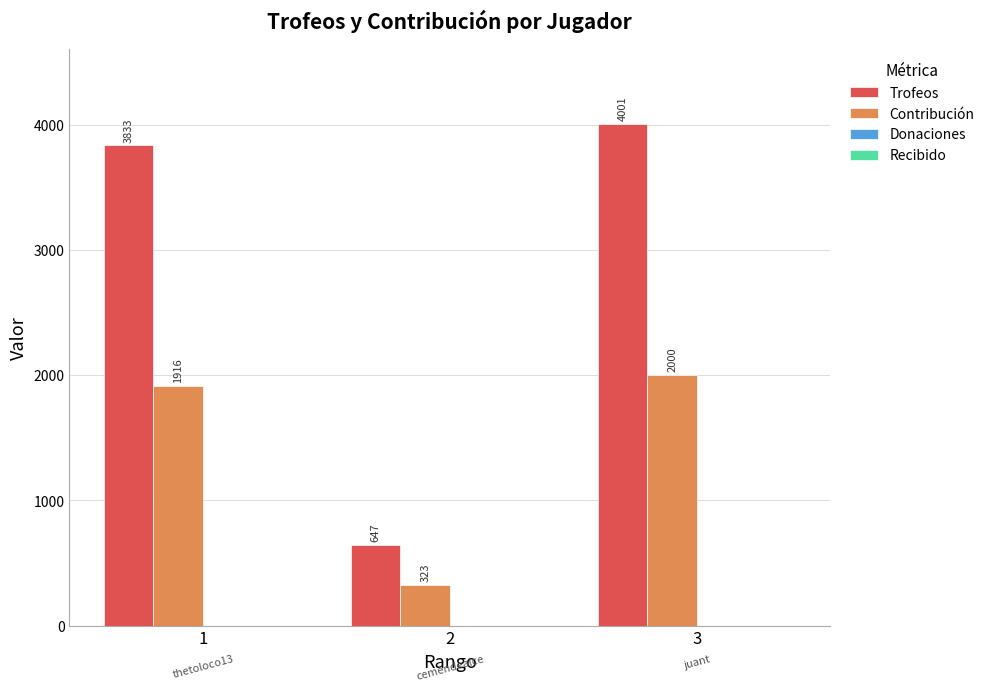

Reading right to left, transcribe all the data shown in this chart.

Trofeos: 3=4001	2=647	1=3833
Contribución: 3=2000	2=323	1=1916